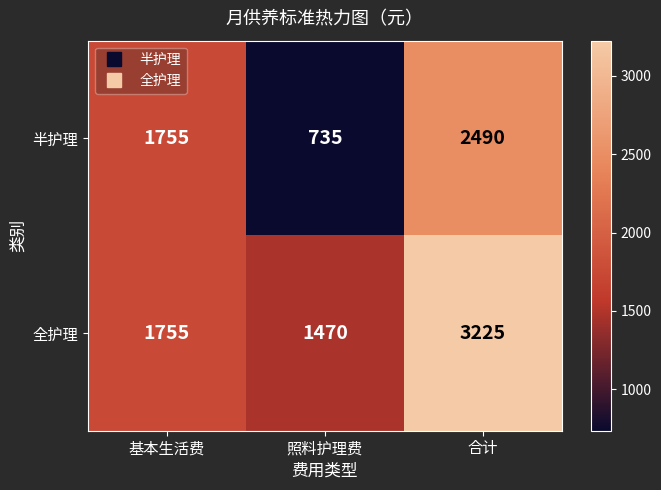

At how many categories does at least one series exceed 1784?

1